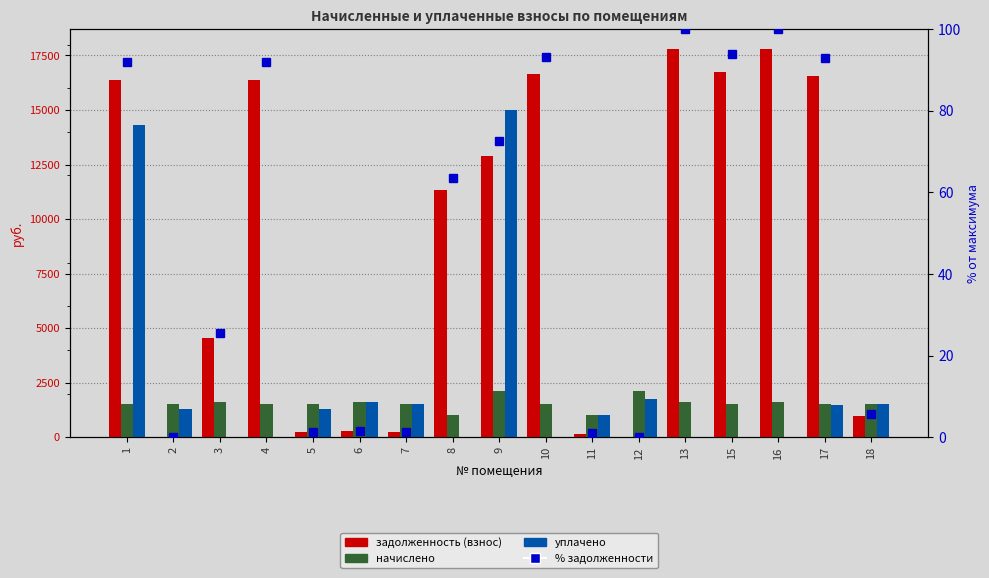

Which series changed the most between 4 and 9?

уплачено